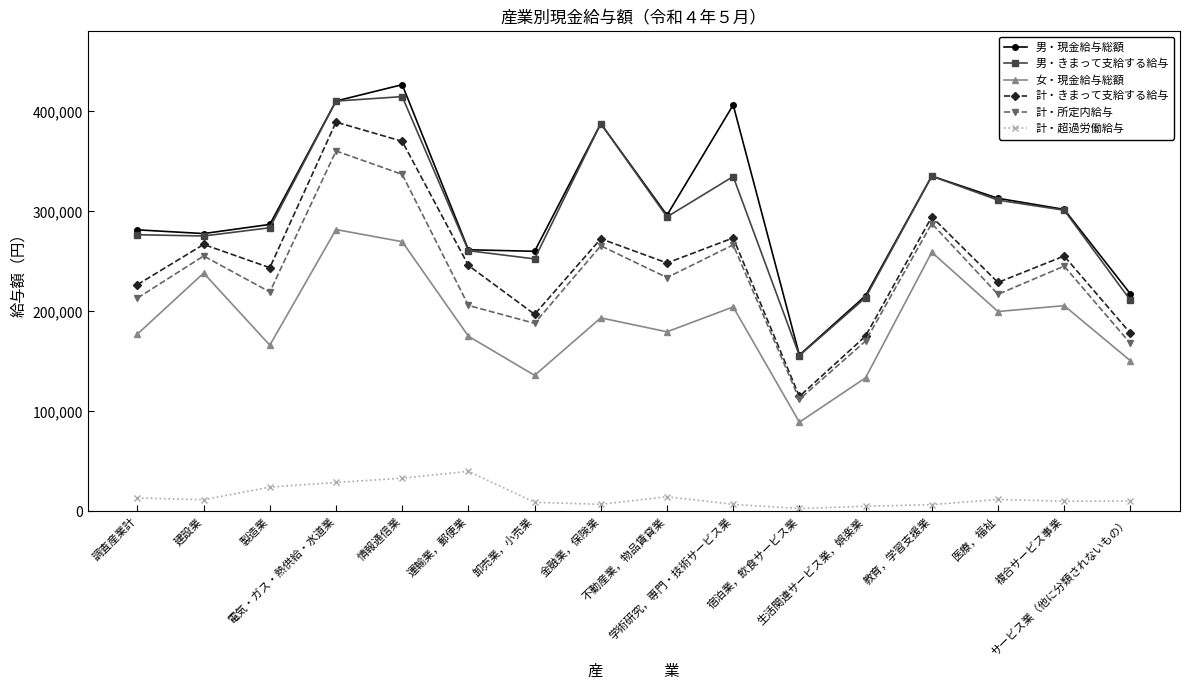

What is the label of the 11th point from the left?

宿泊業，飲食サービス業